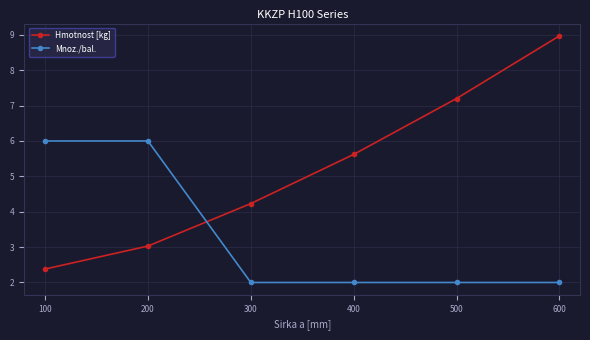

What is the total value across all series at 200?

9.0